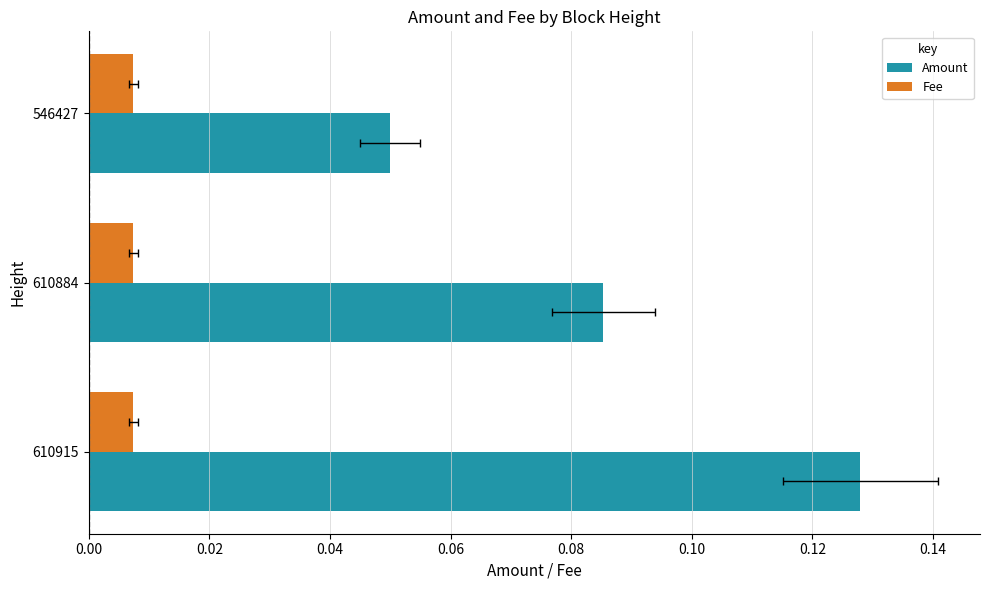

How many bars are there in each group?

2